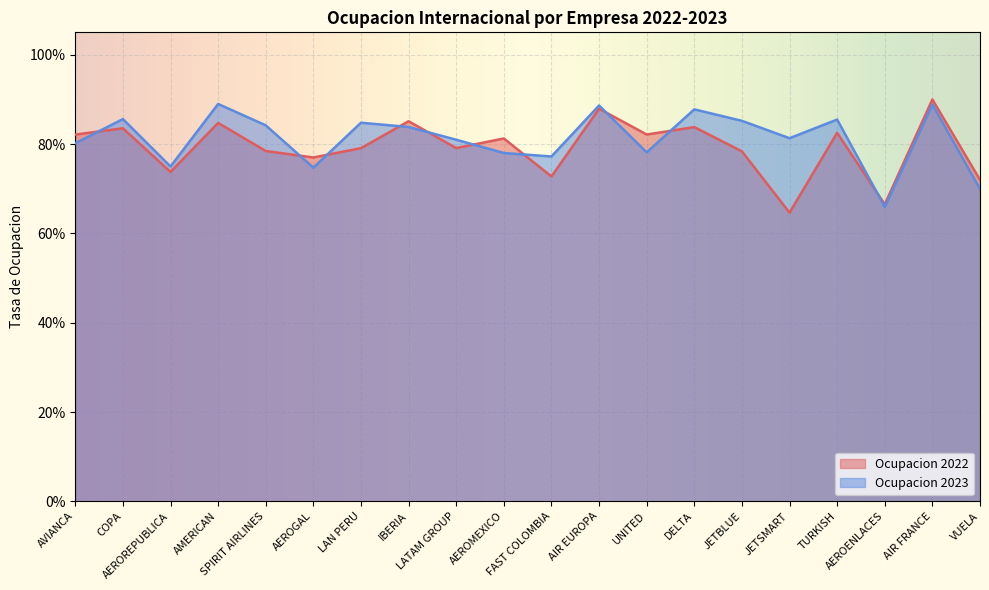

What is the label of the 3rd point from the right?

AEROENLACES